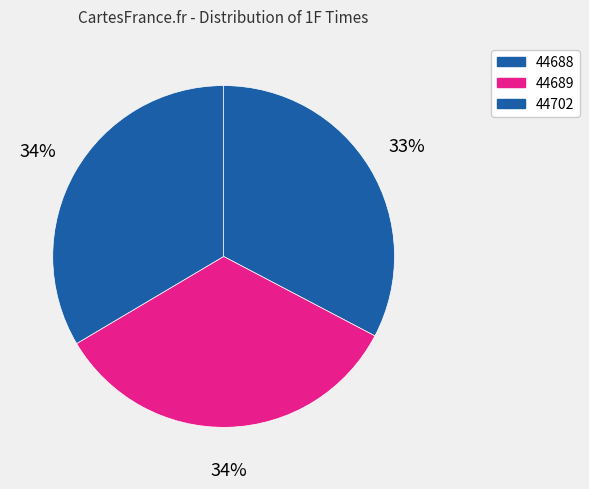

Is it true that 44688 is 41% of the pie?

False